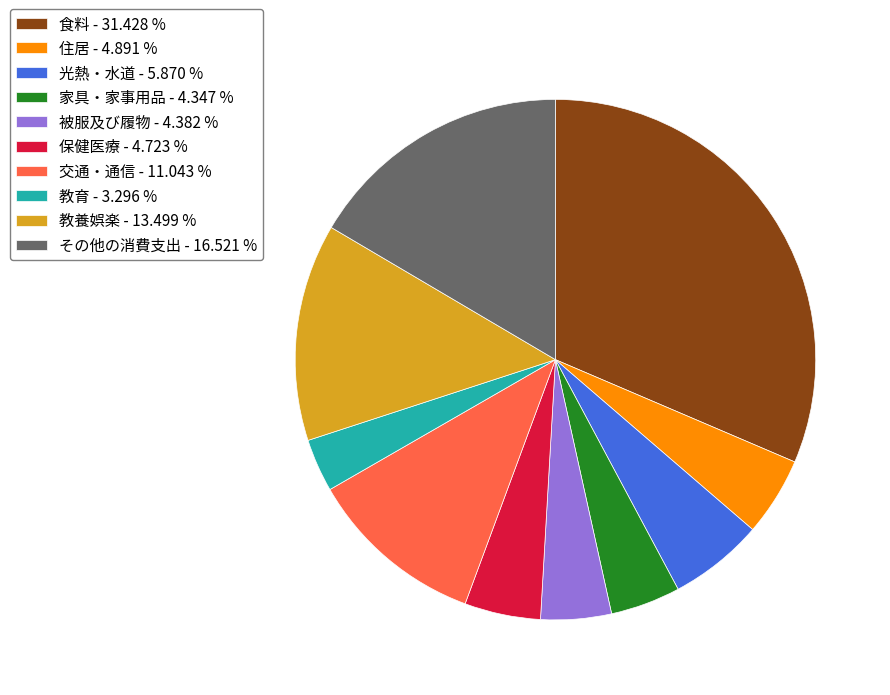

How many segments does this pie chart have?

10